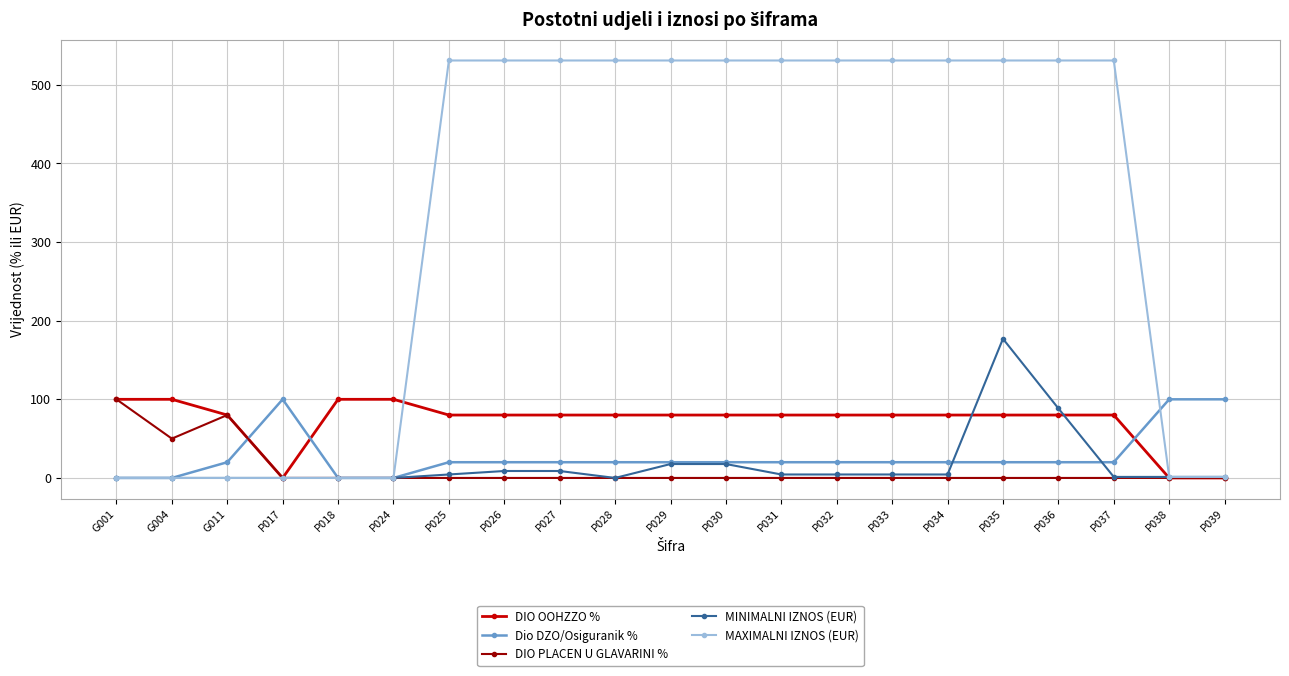

What is the maximum value for DIO OOHZZO %?

100.0